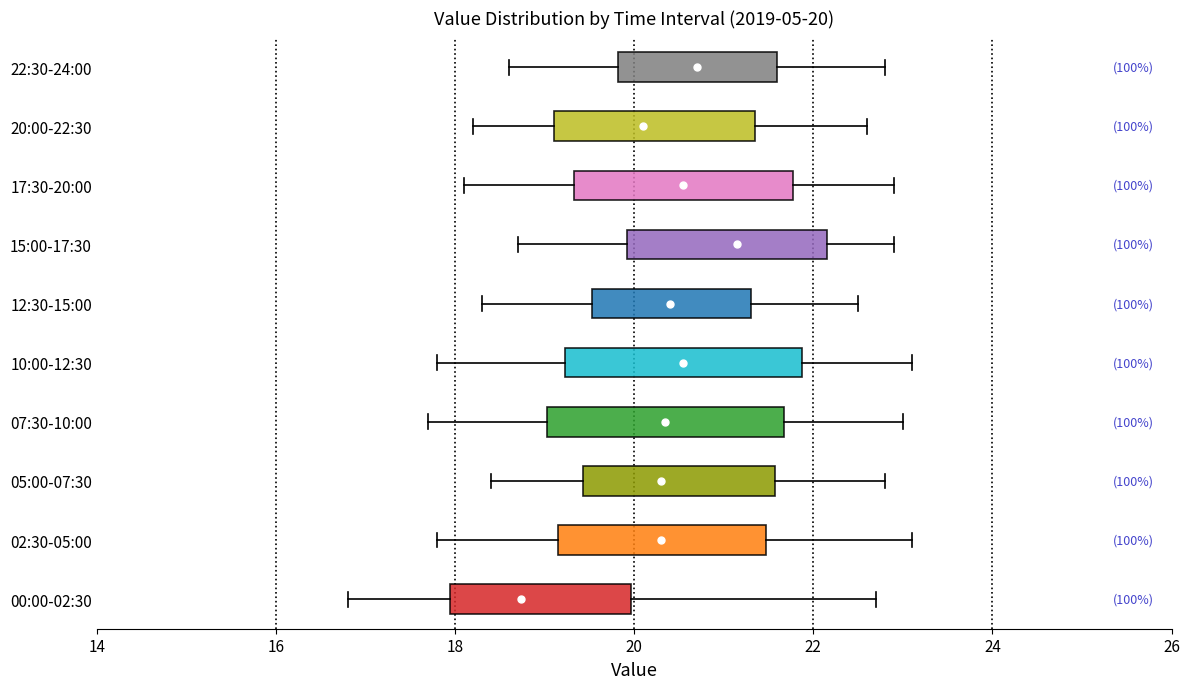

Which box has the furthest to the right median line?

15:00-17:30